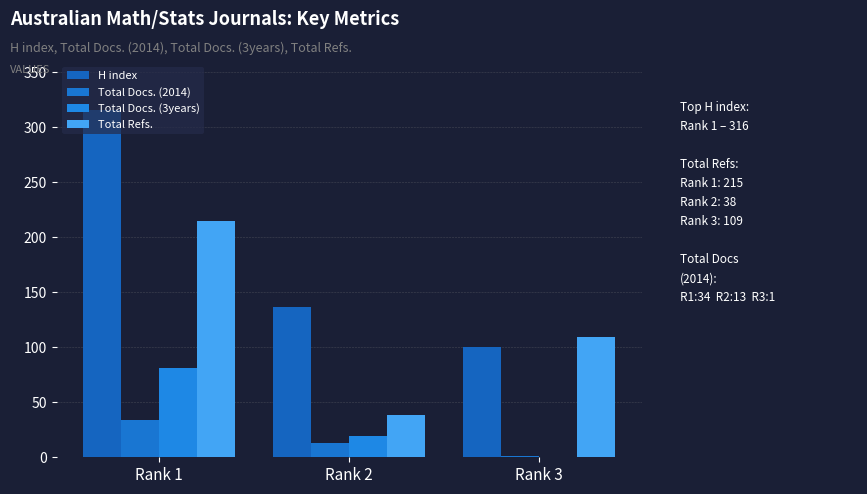

Where is H index nearest to the value 208?

Rank 2